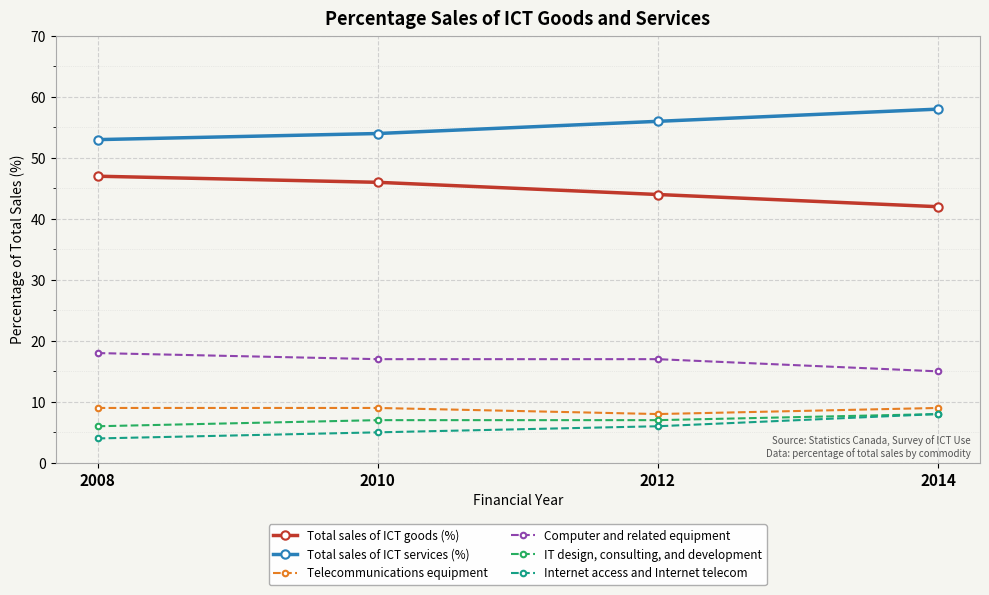

Is it true that Total sales of ICT services (%) equals 58 at 2014?

True